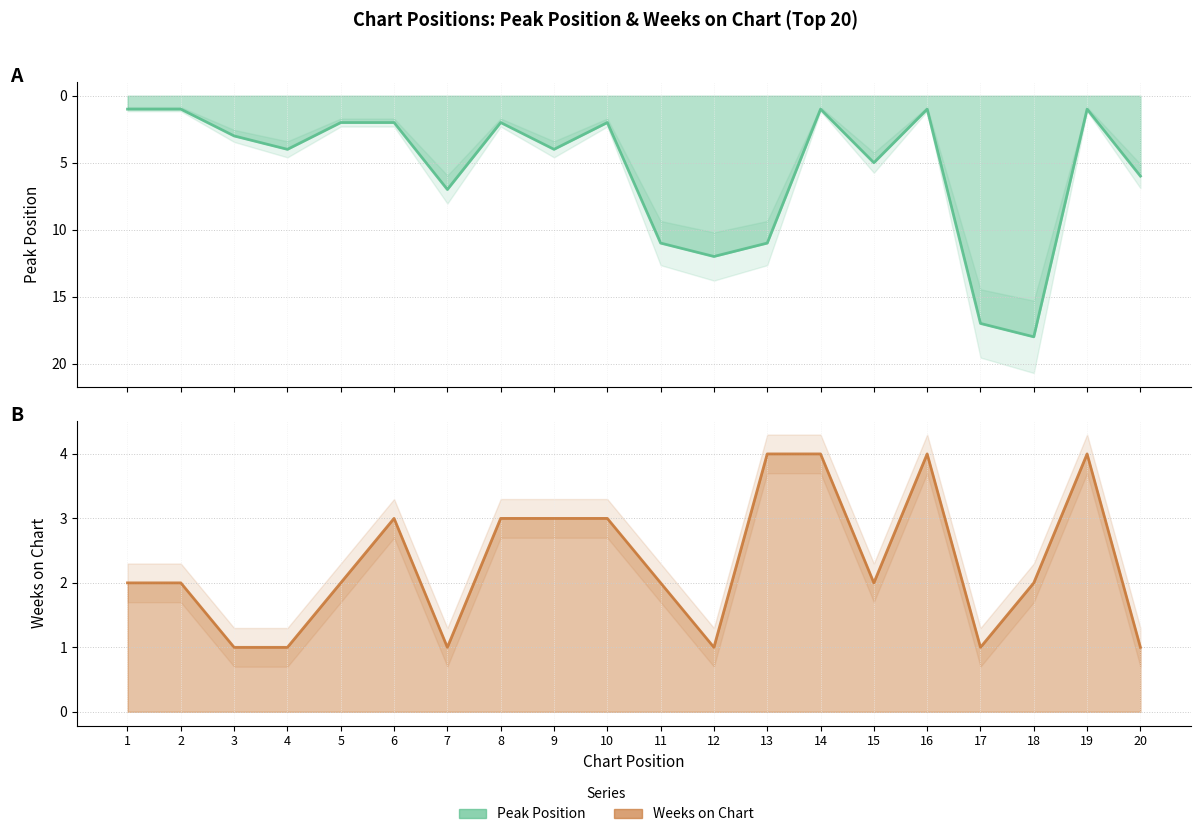

At which category does Peak Position reach its first local peak?

4